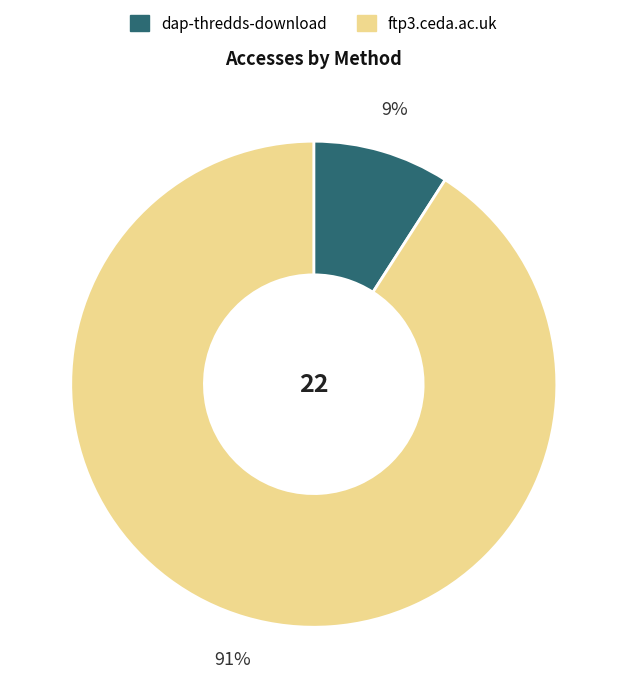

Which category has the biggest portion of the pie?

ftp3.ceda.ac.uk